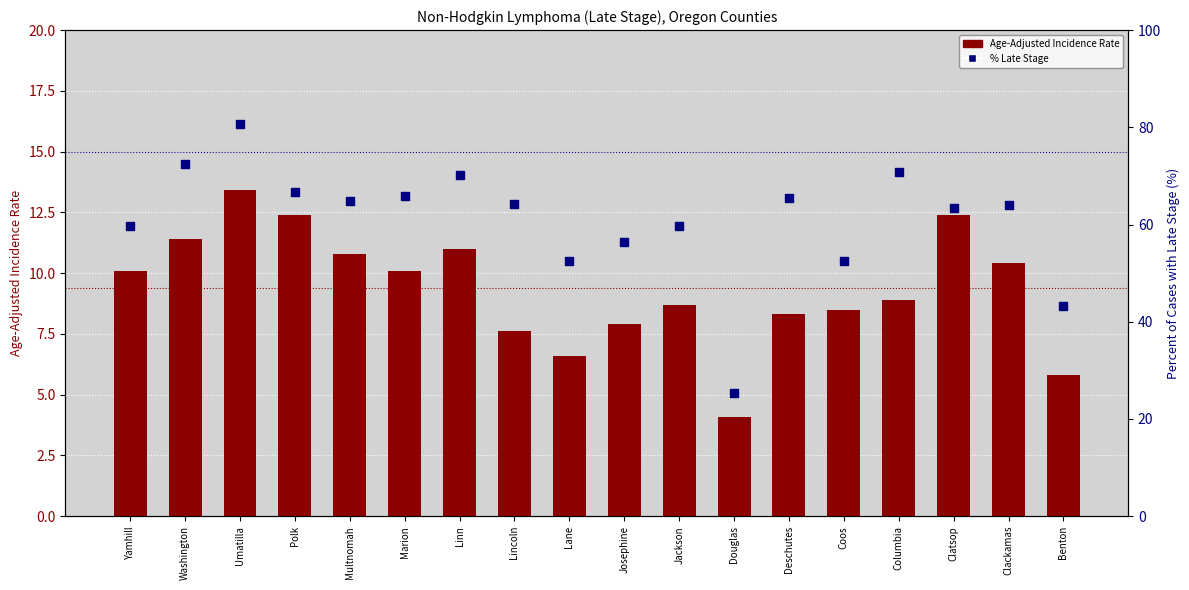

At how many categories does at least one series exceed 45?

16